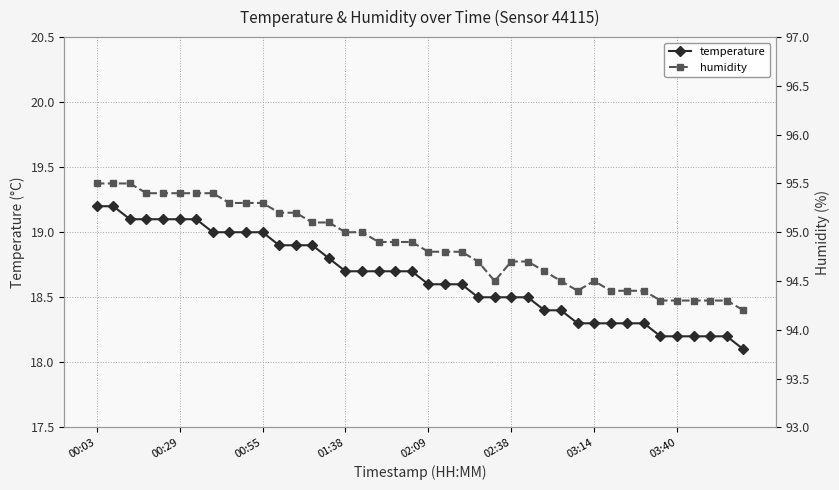

How many interior local valleys does the humidity series have?

2